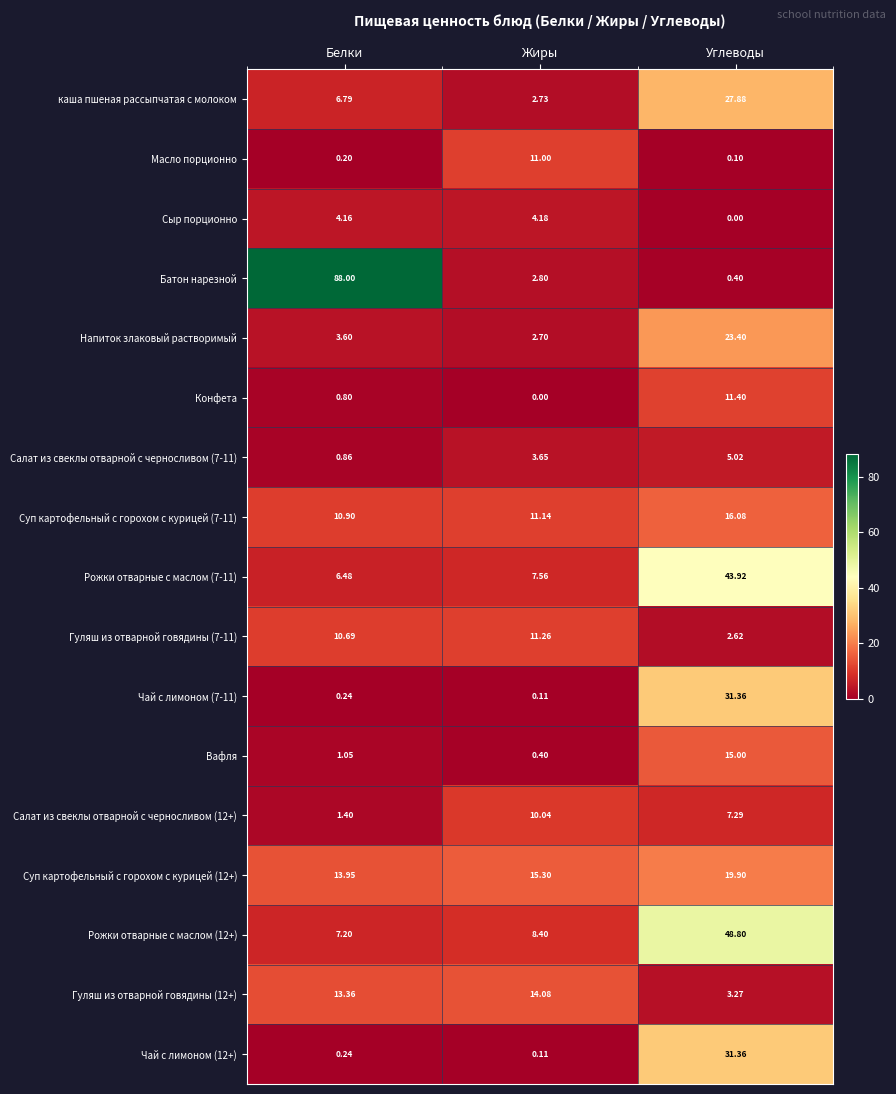

Which category has the lowest value in the Конфета series?

Жиры